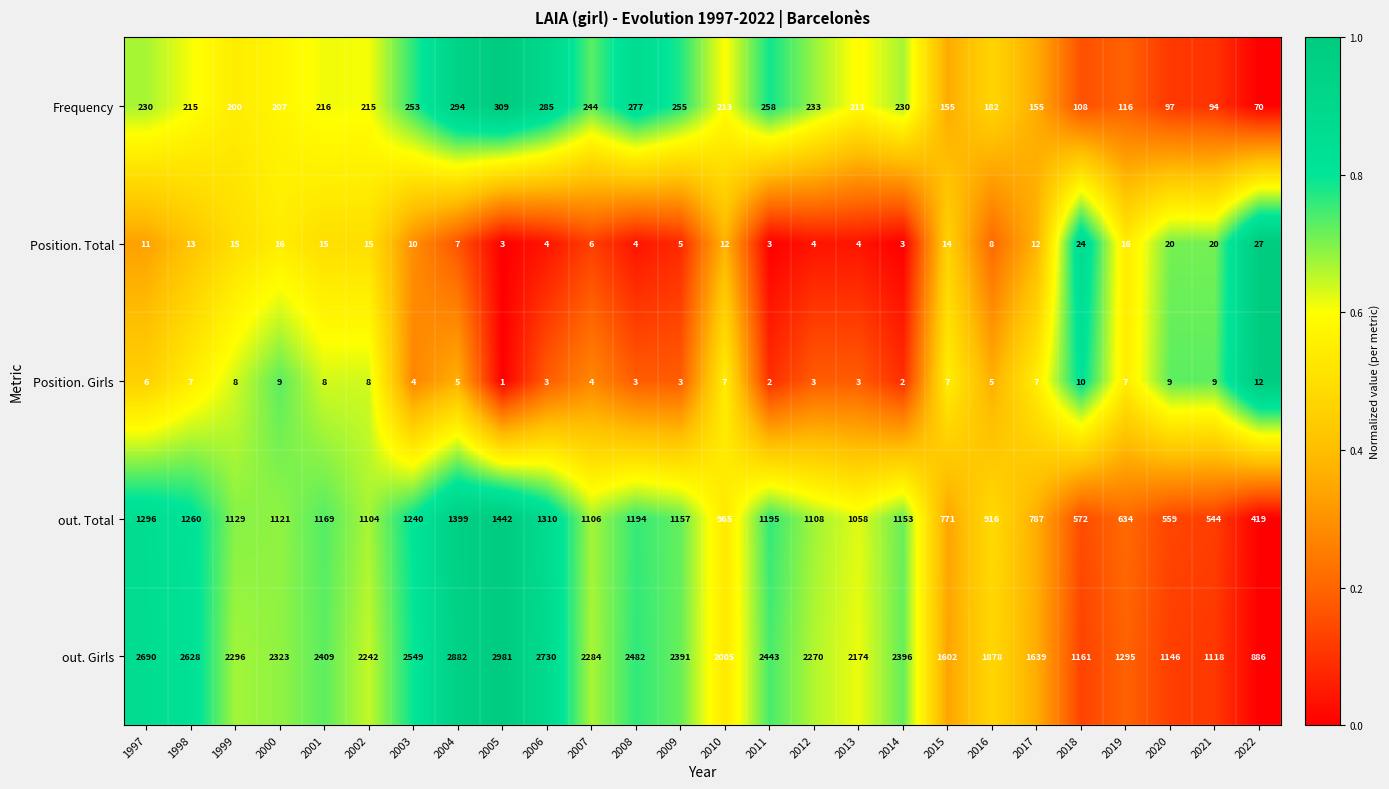

What is the sum of the Position. Total values at 2016 and 1998?

21